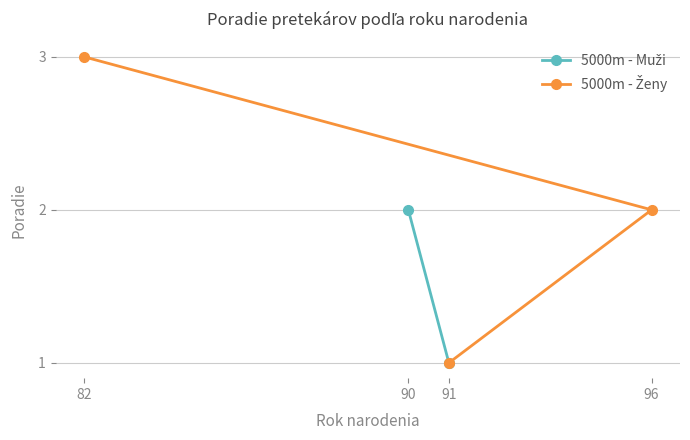

How many data points are above 2?

1